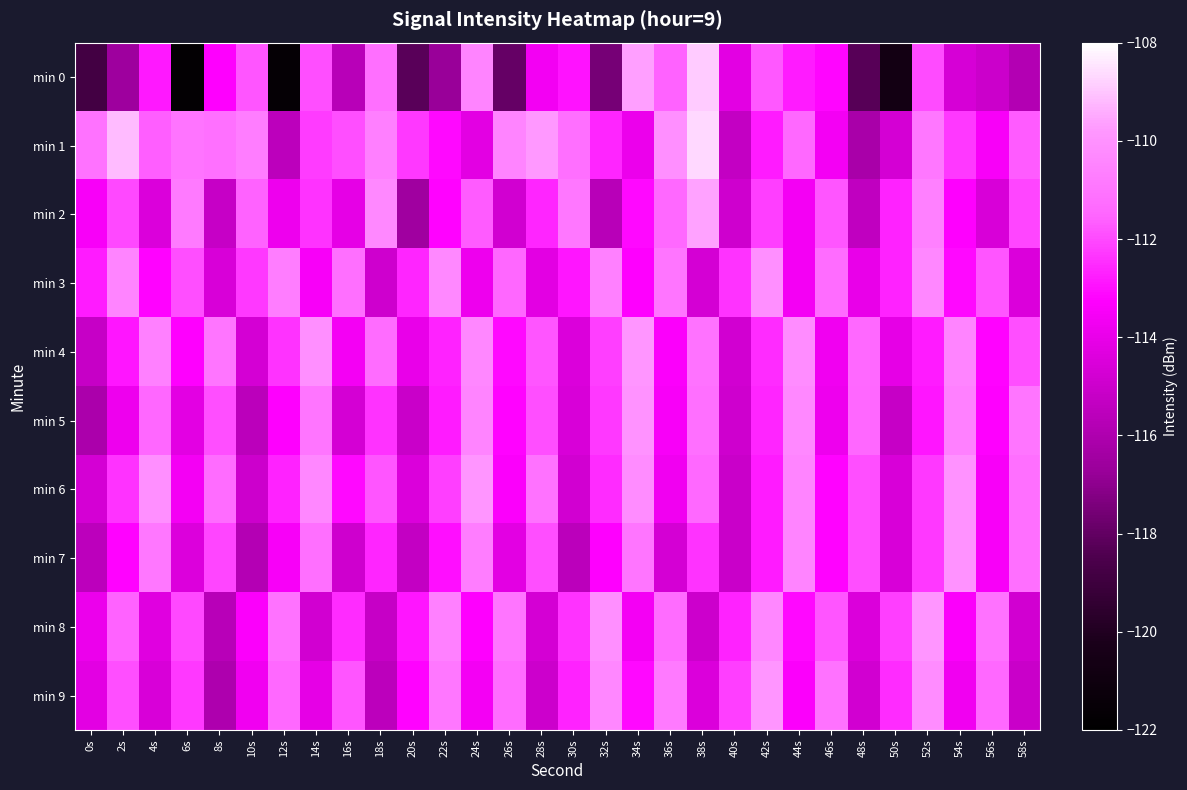

At 6s, list the series in order from smallest to largest.

min 0, min 7, min 5, min 6, min 4, min 9, min 8, min 3, min 1, min 2